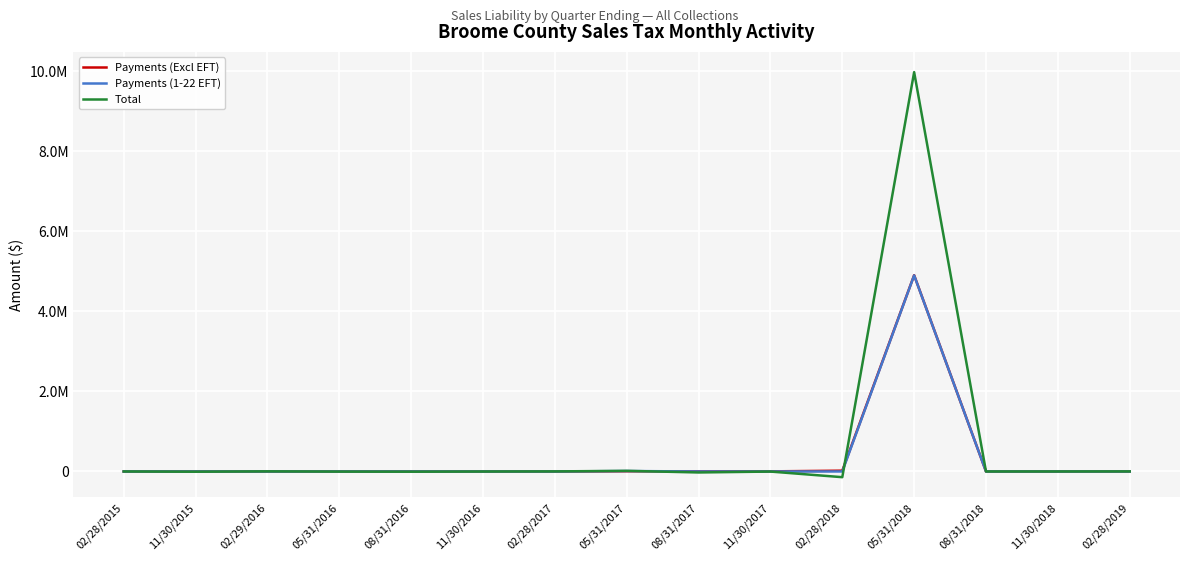

What is the value of the Payments (Excl EFT) point at the 1st from the left?

29.6